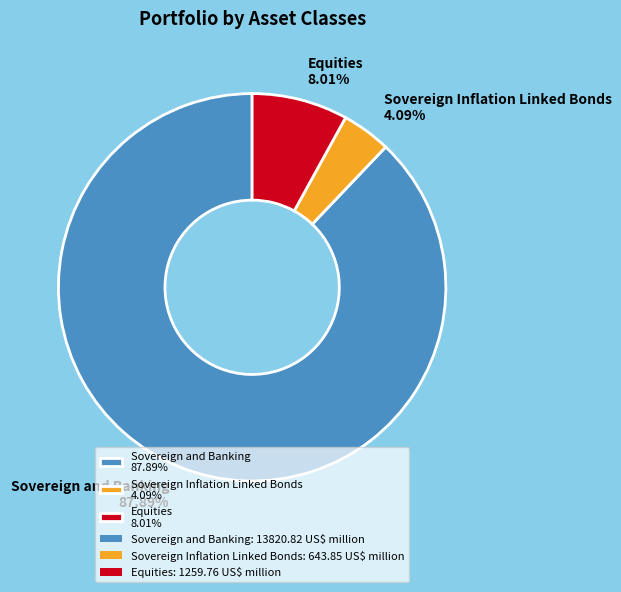

Which category has the smallest portion of the pie?

Sovereign Inflation Linked Bonds